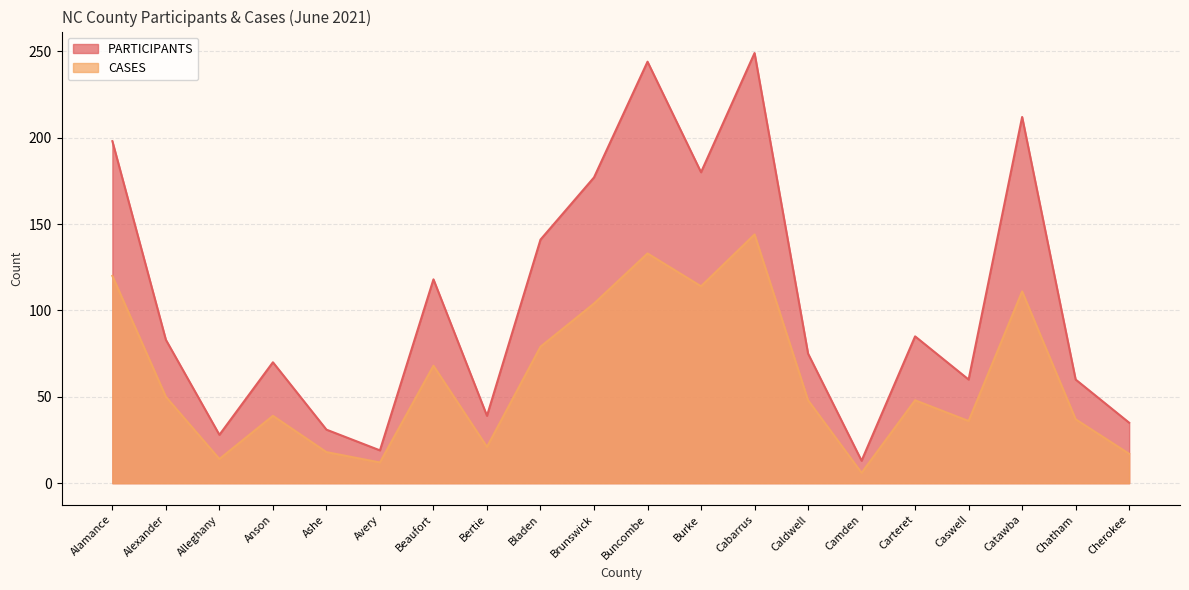

What is the smallest value displayed?

6